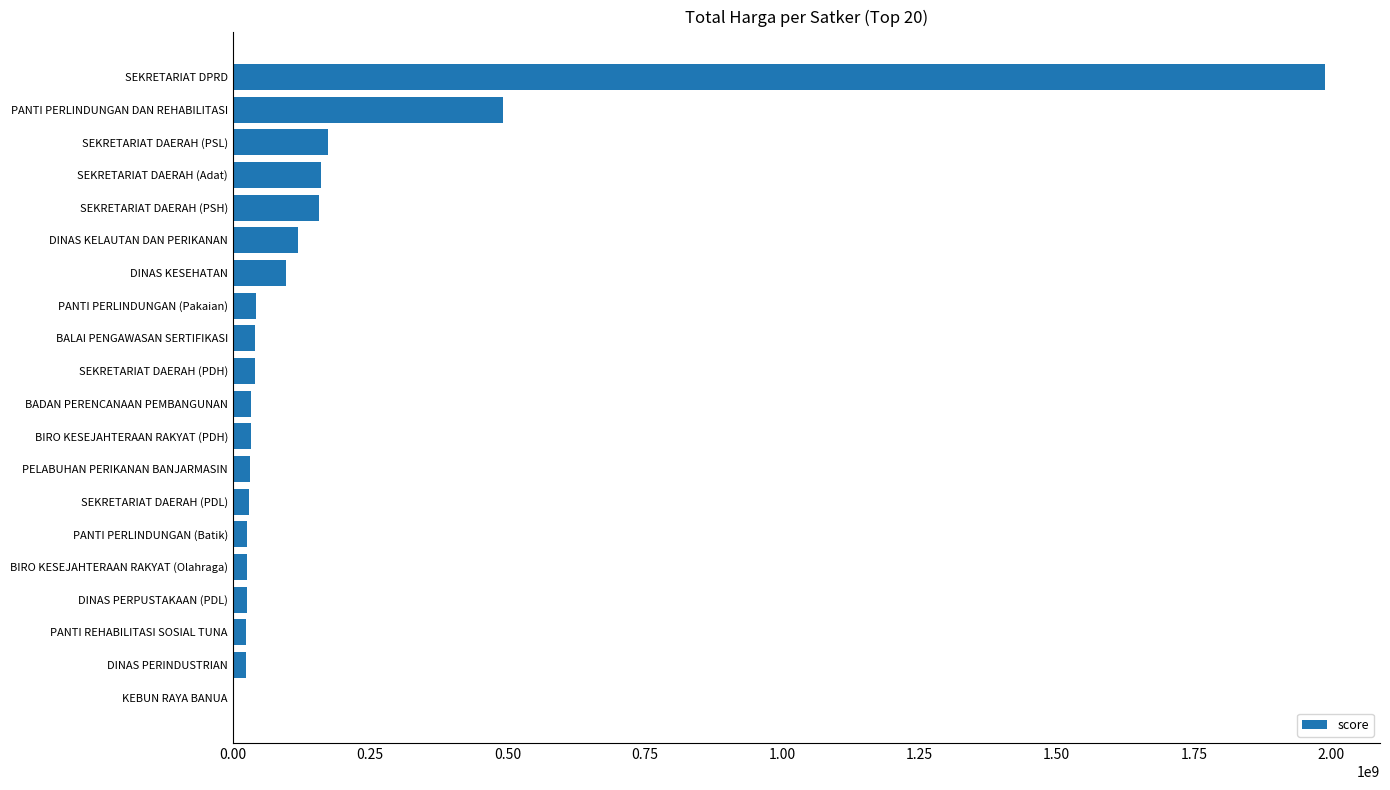

Which has a higher value, DINAS PERINDUSTRIAN or PANTI PERLINDUNGAN DAN REHABILITASI?

PANTI PERLINDUNGAN DAN REHABILITASI